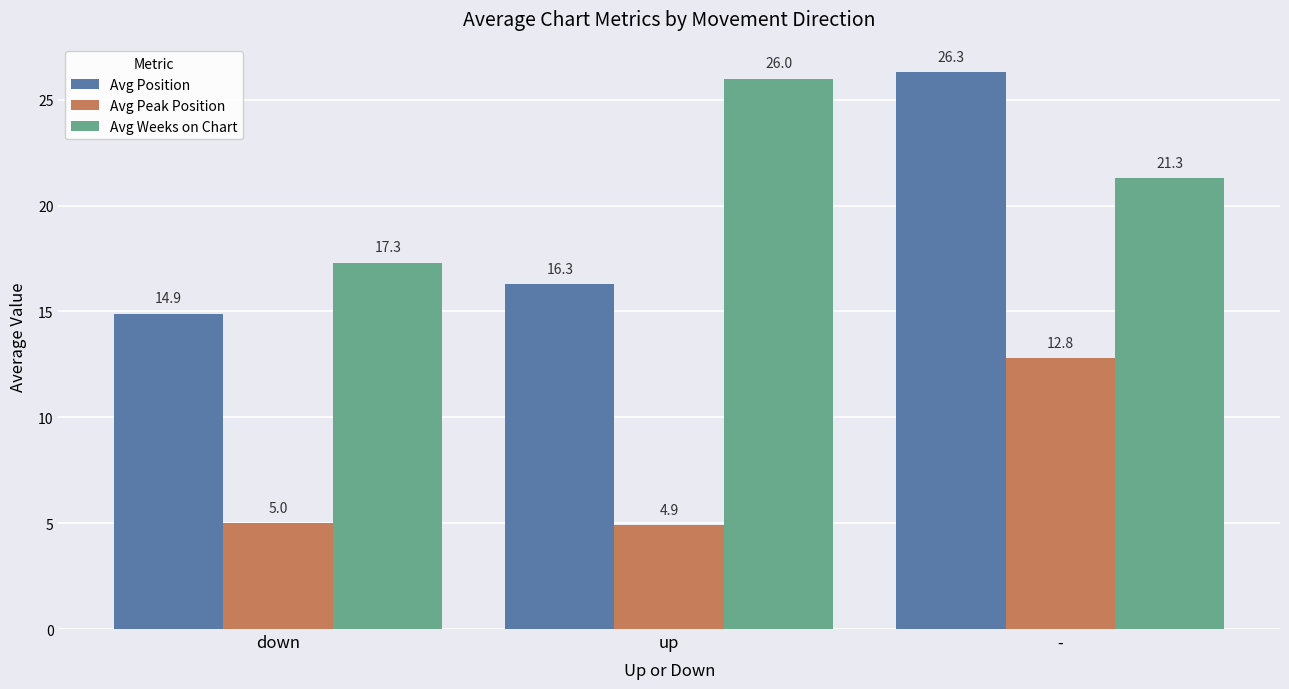

The value of Avg Position at down is 25.6. True or false?

False